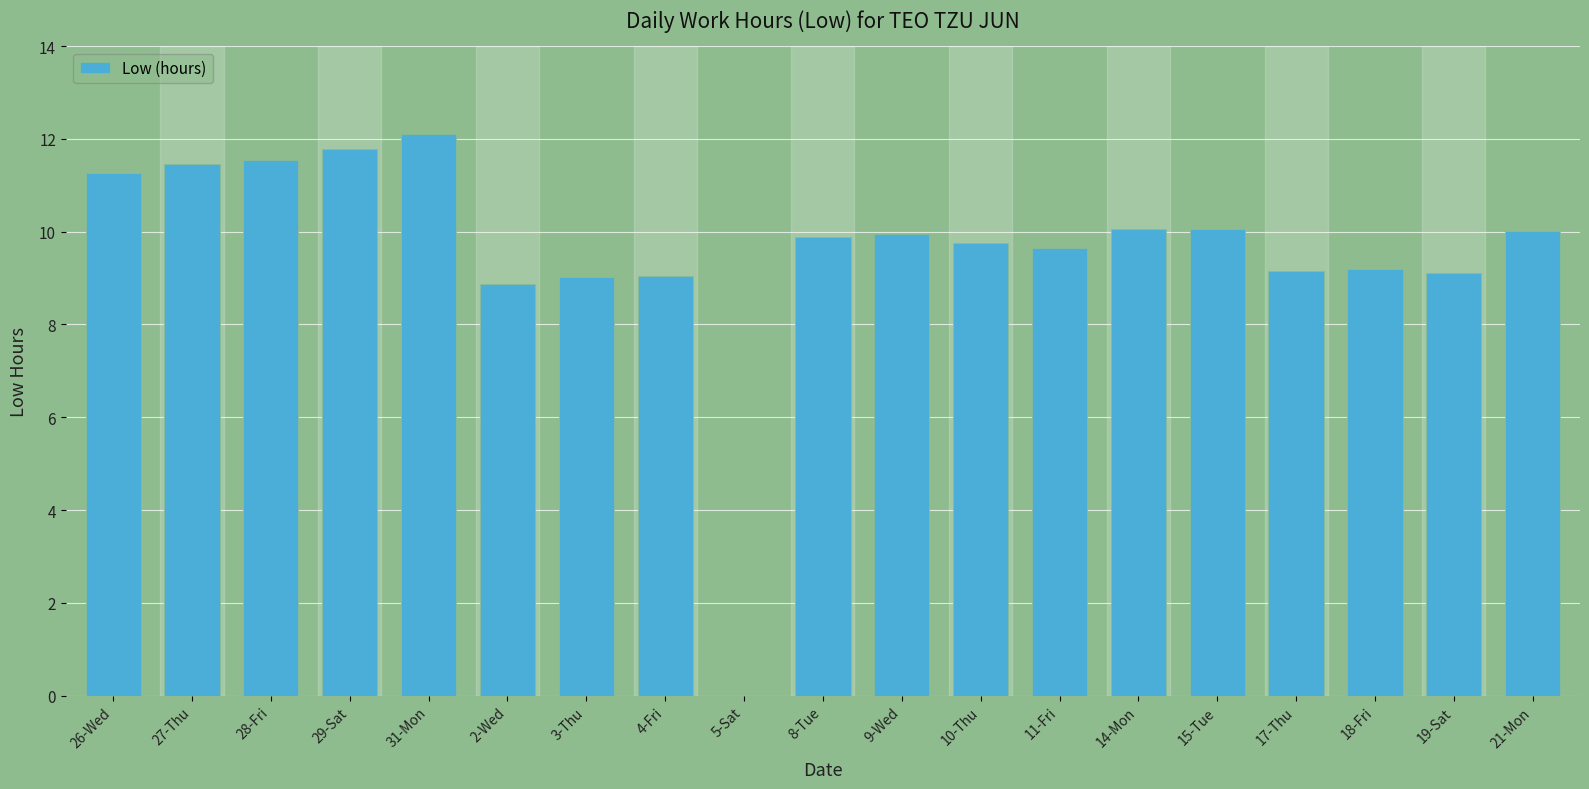

What is the difference between the values at 9-Wed and 29-Sat?

1.8